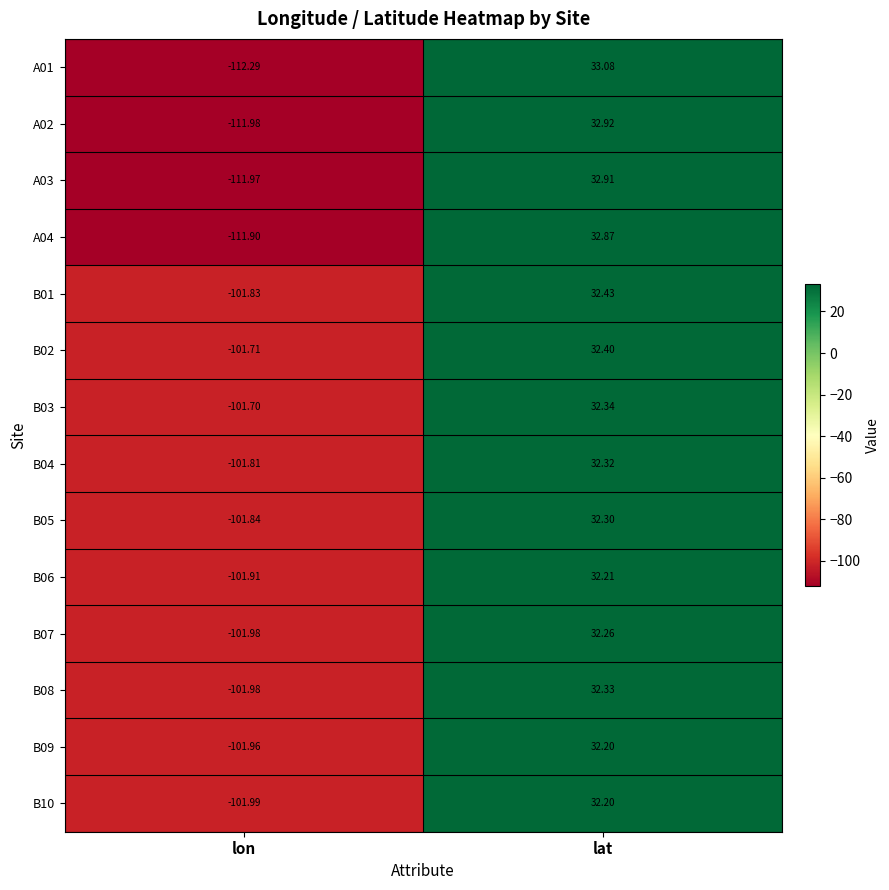

Which label corresponds to the largest value in the chart?

lat